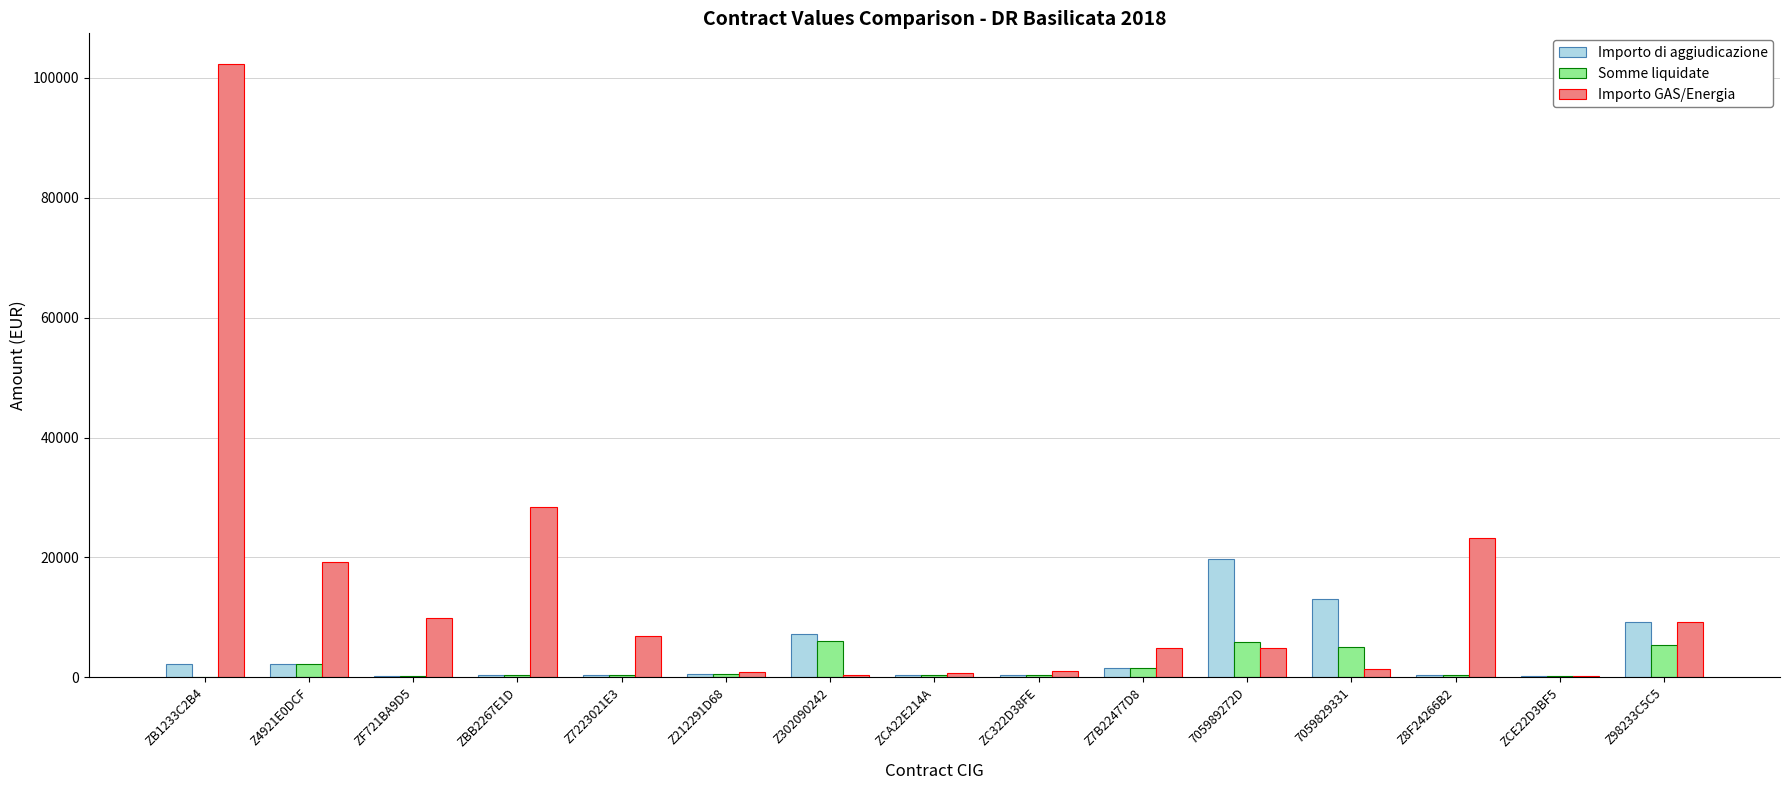

Which series has the largest total across all categories?

Importo GAS/Energia